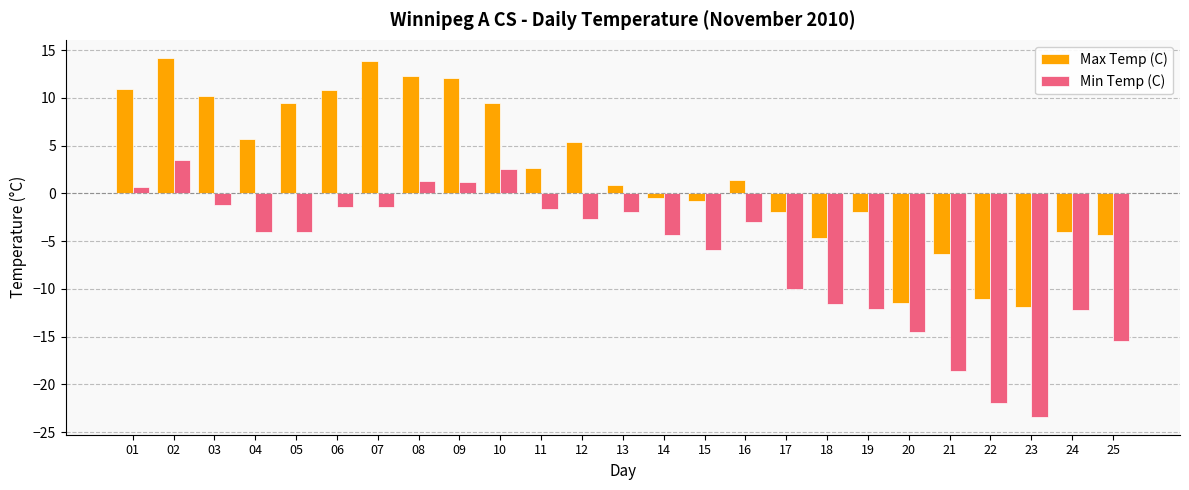

What is the minimum value for Max Temp (C)?

-11.9